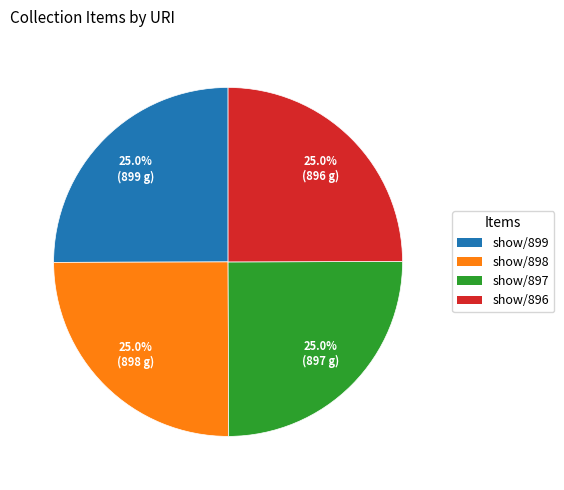

What percentage is NOT represented by show/899?

75.0%